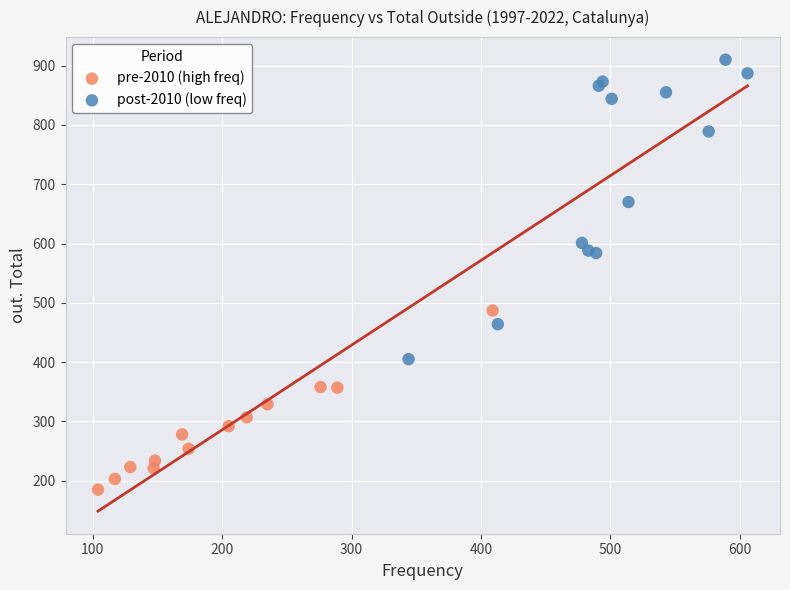

Which series contains the highest Y value?

post-2010 (low freq)